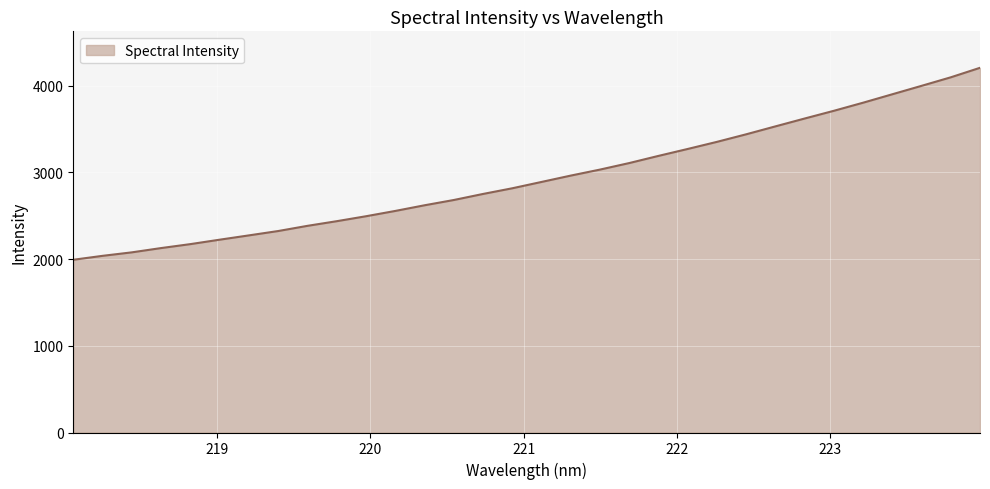

What is the smallest value displayed?

1992.4